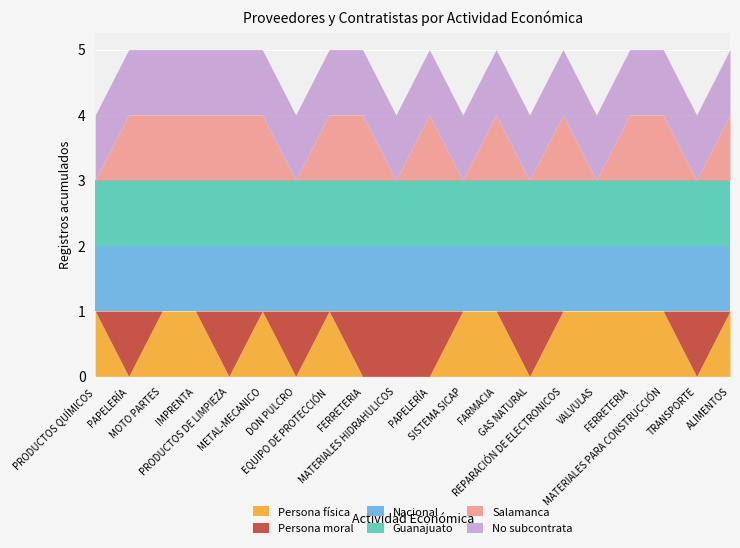

True or false: No subcontrata and Guanajuato intersect in this chart.

False